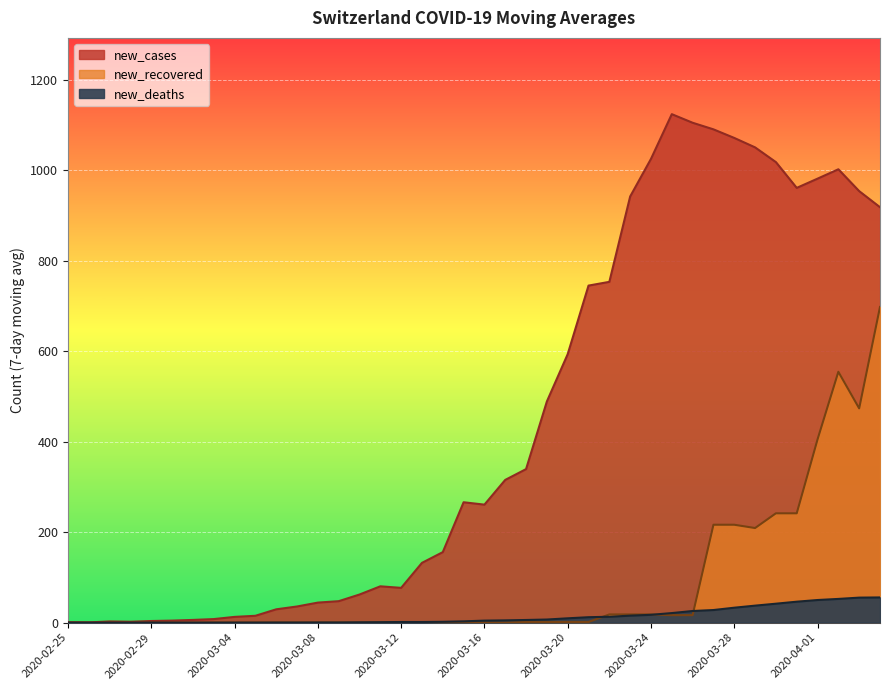

What is the average value of the new_recovered series?

83.9